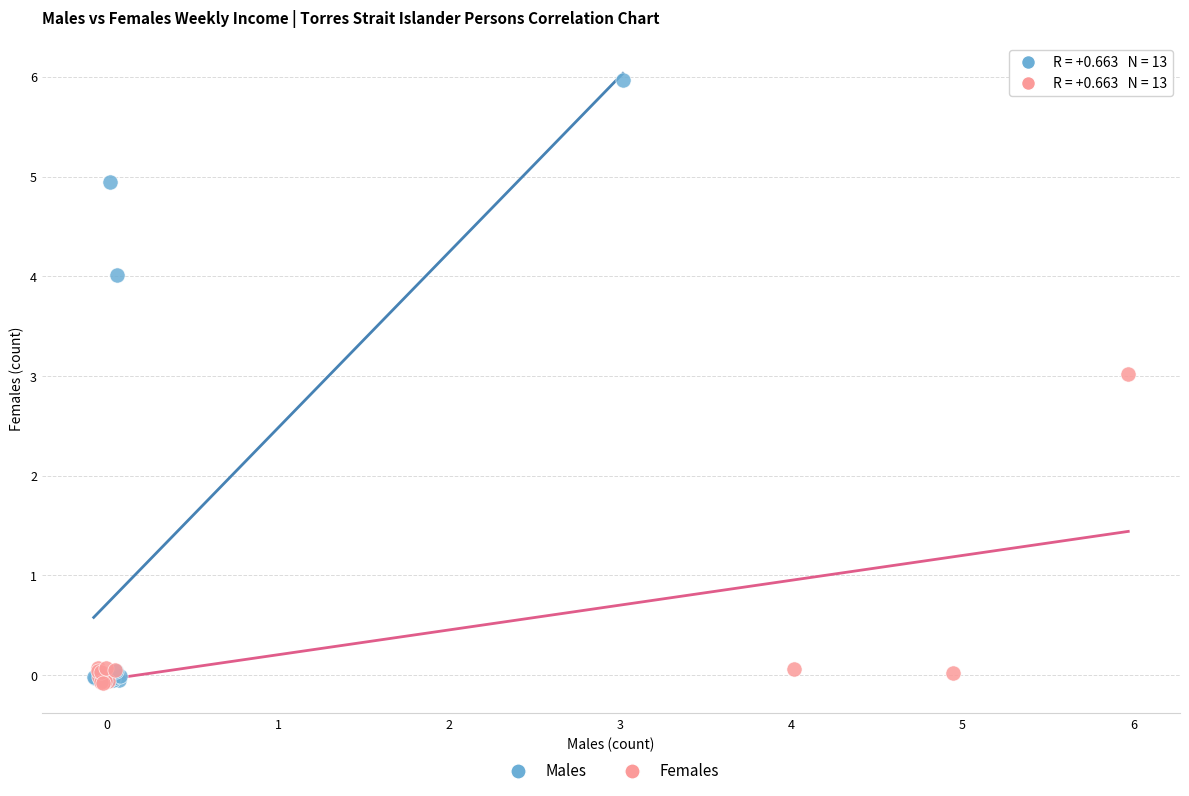

Which series has the widest spread of Y values?

Males